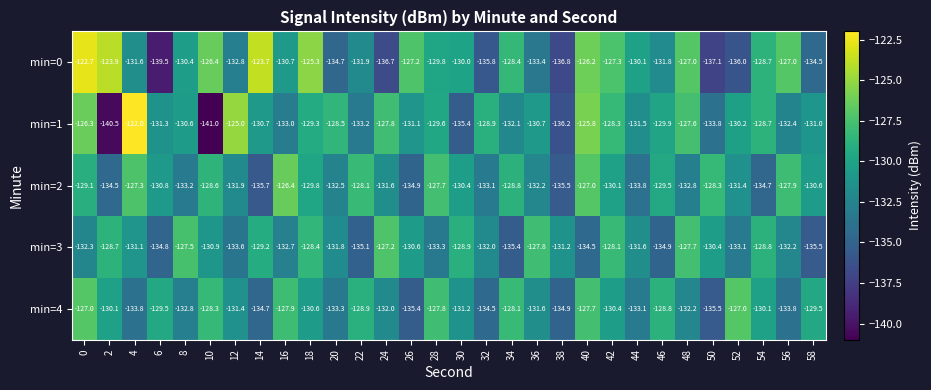

Where is min=2 nearest to the value -131?

6